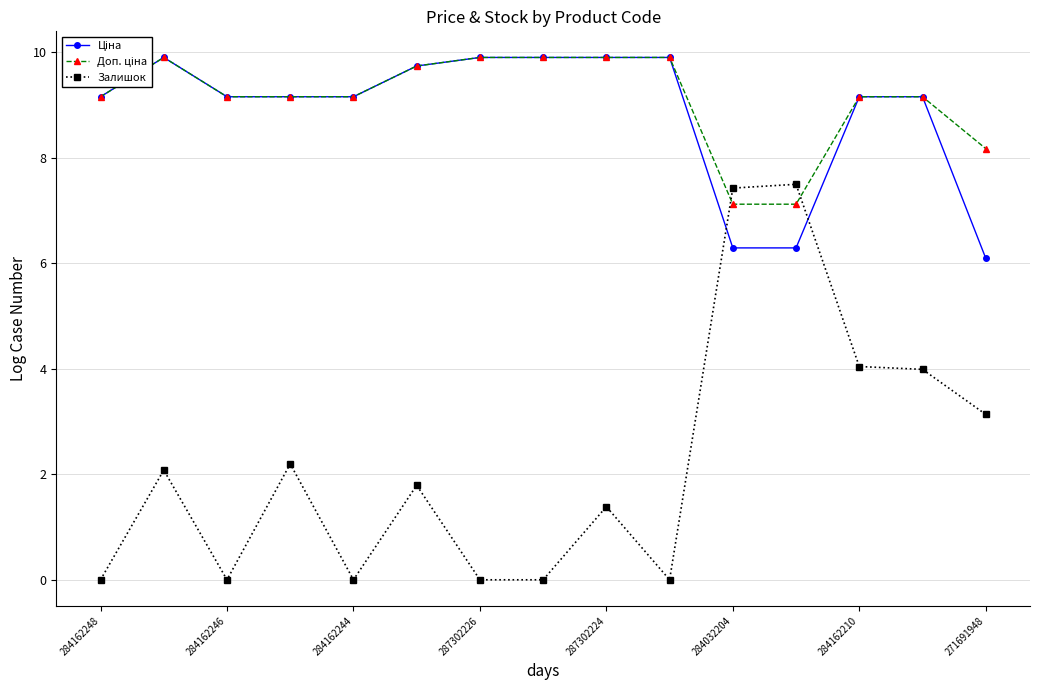

What is the greatest value displayed?

9.9